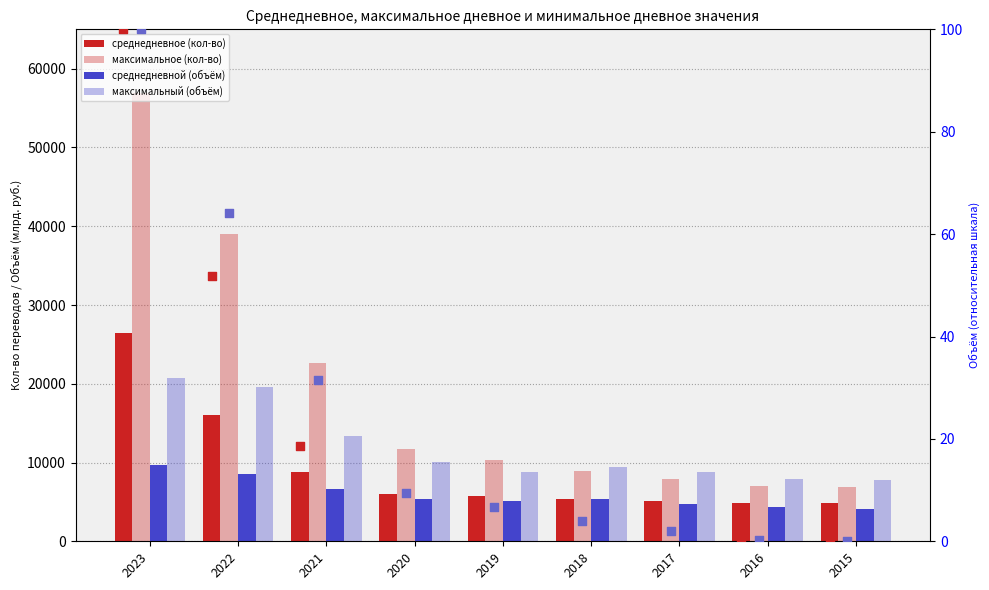

Is the value of среднедневное (кол-во) at 2016 greater than the value of rank: максимальное (кол-во) at 2016?

Yes